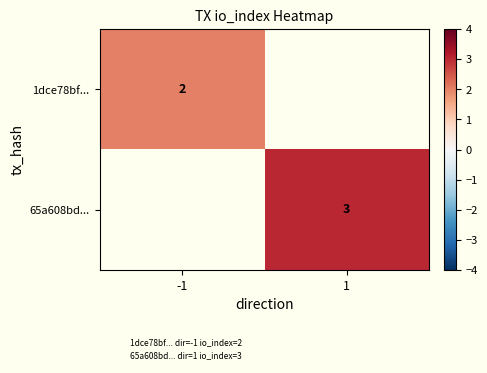

Rank the series by their average value, from lowest to highest.

1dce78bf..., 65a608bd...